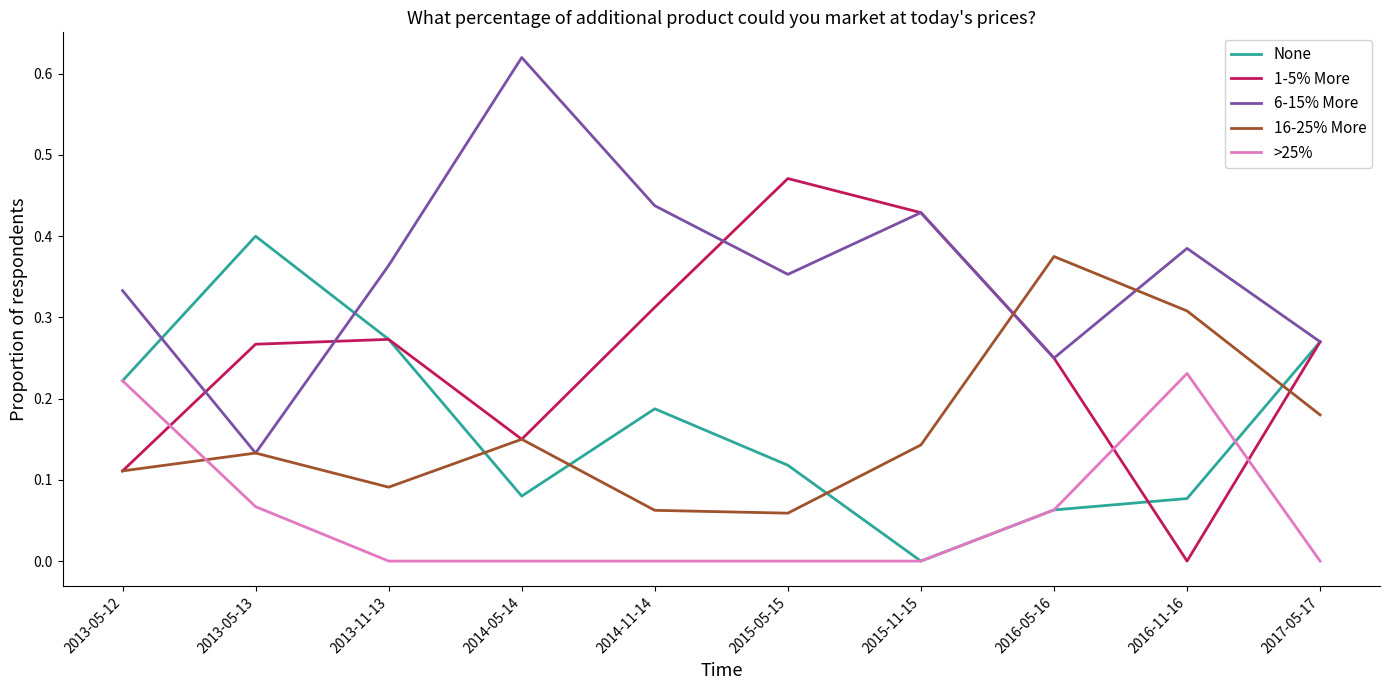

What position from the left is 2013-05-13?

2